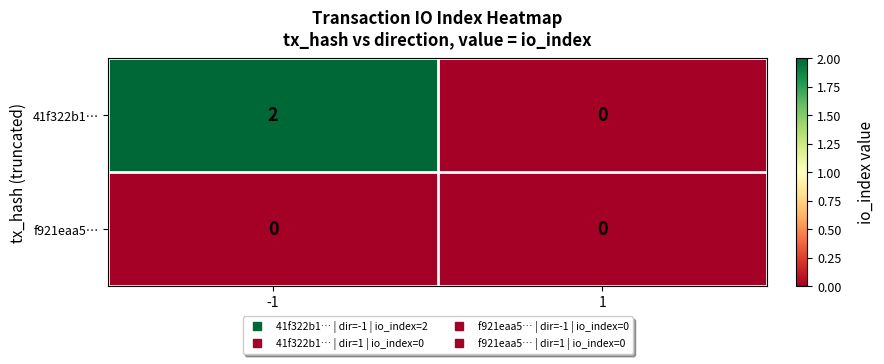

List the series in order of their peak value, highest first.

41f322b1…, f921eaa5…